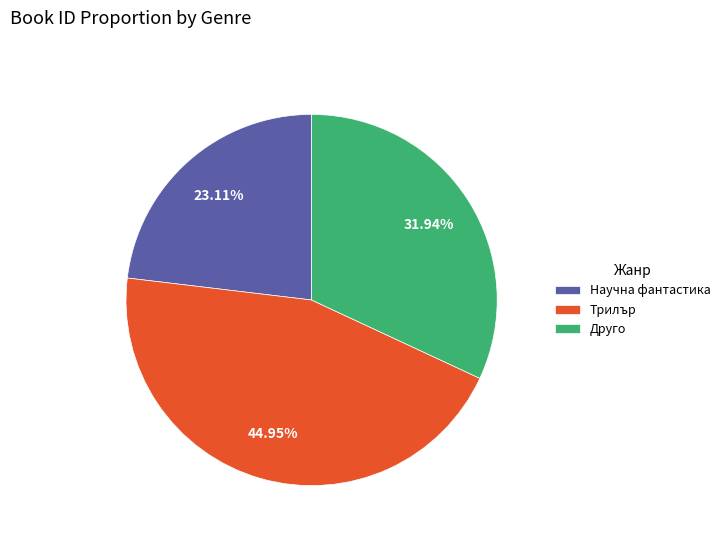

Do Трилър and Друго together represent more than half of the pie?

Yes